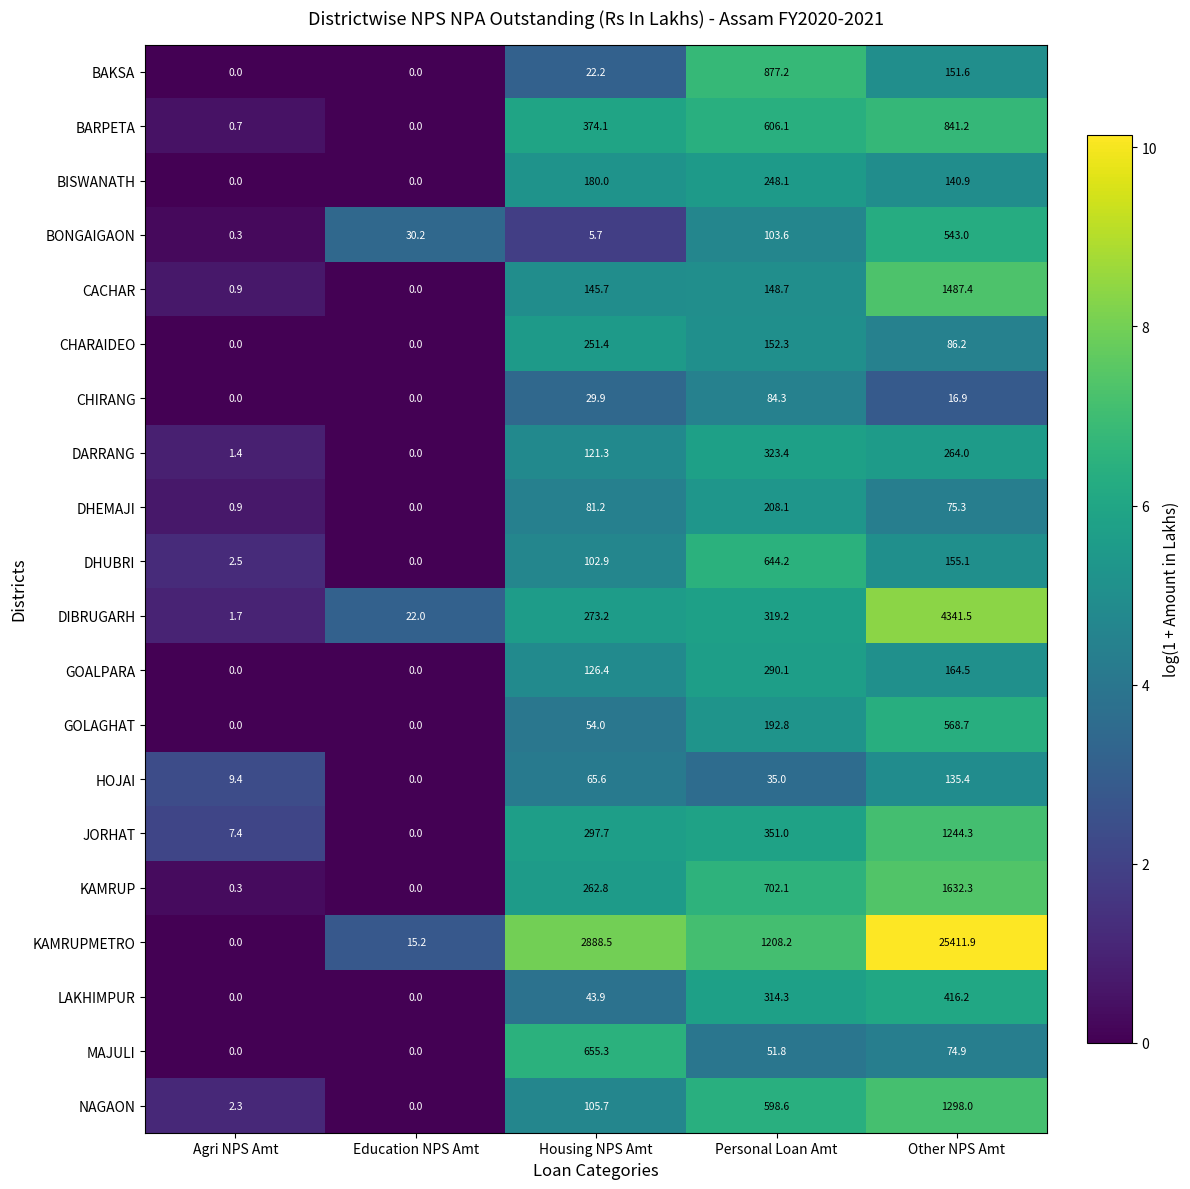

At which label does BISWANATH first exceed 140?

Housing NPS Amt